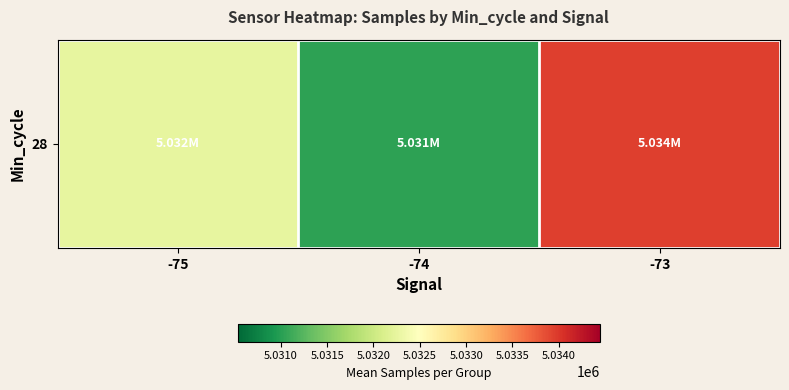

What is the average value?

5032412.4